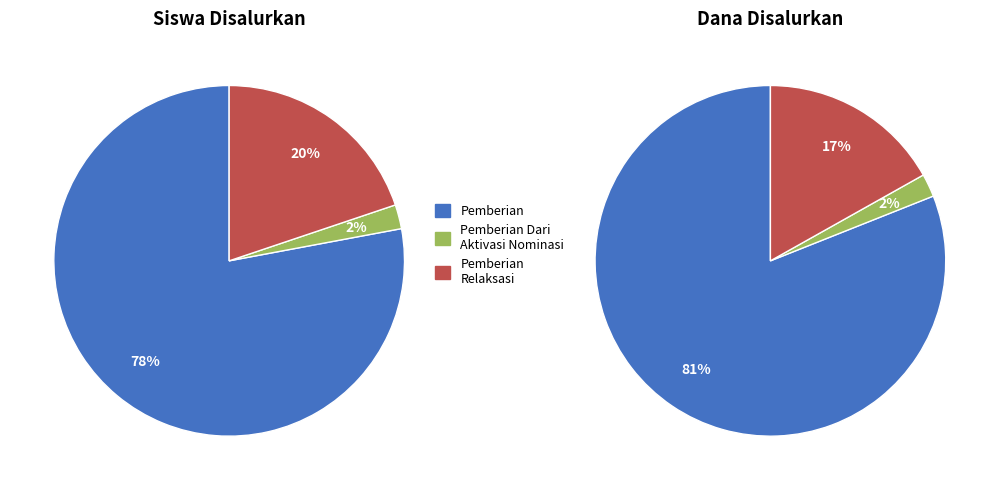

Is the sum of 6 and 8 greater than half?

No